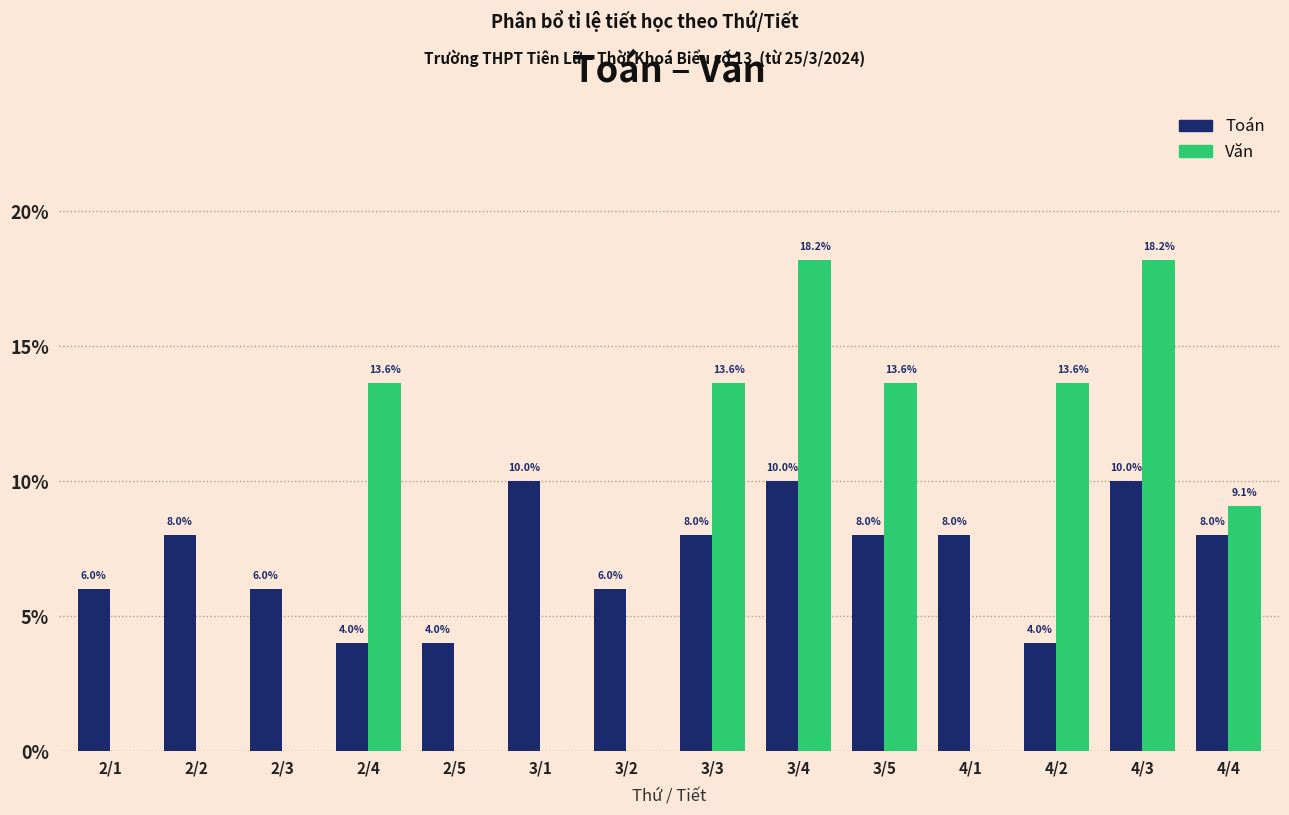

Reading left to right, extract all data points from this chart.

Toán: 2/1=6.0	2/2=8.0	2/3=6.0	2/4=4.0	2/5=4.0	3/1=10.0	3/2=6.0	3/3=8.0	3/4=10.0	3/5=8.0	4/1=8.0	4/2=4.0	4/3=10.0	4/4=8.0
Văn: 2/1=0.0	2/2=0.0	2/3=0.0	2/4=13.6	2/5=0.0	3/1=0.0	3/2=0.0	3/3=13.6	3/4=18.2	3/5=13.6	4/1=0.0	4/2=13.6	4/3=18.2	4/4=9.1